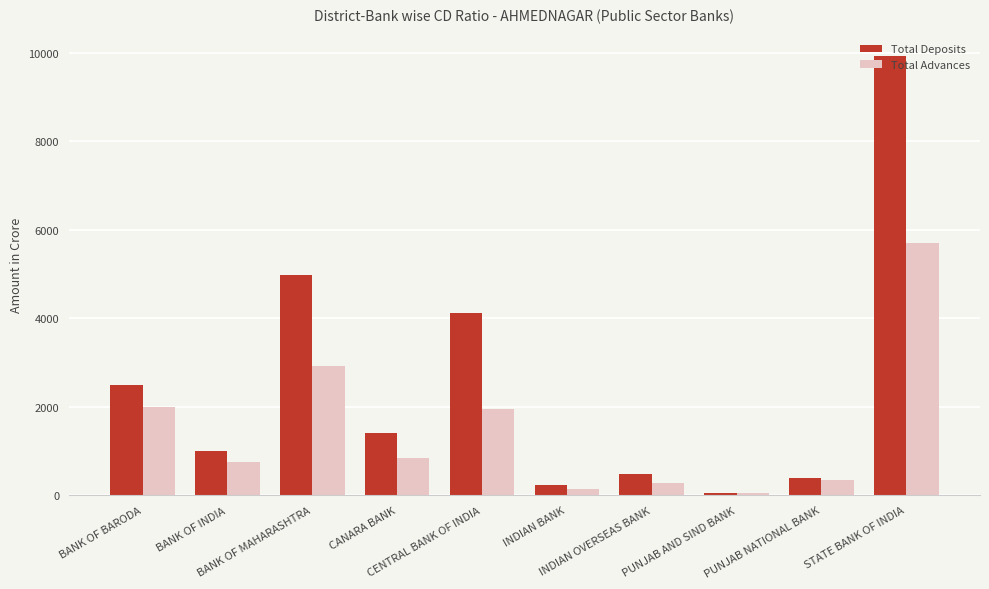

Where is Total Deposits nearest to the value 4987?

BANK OF MAHARASHTRA